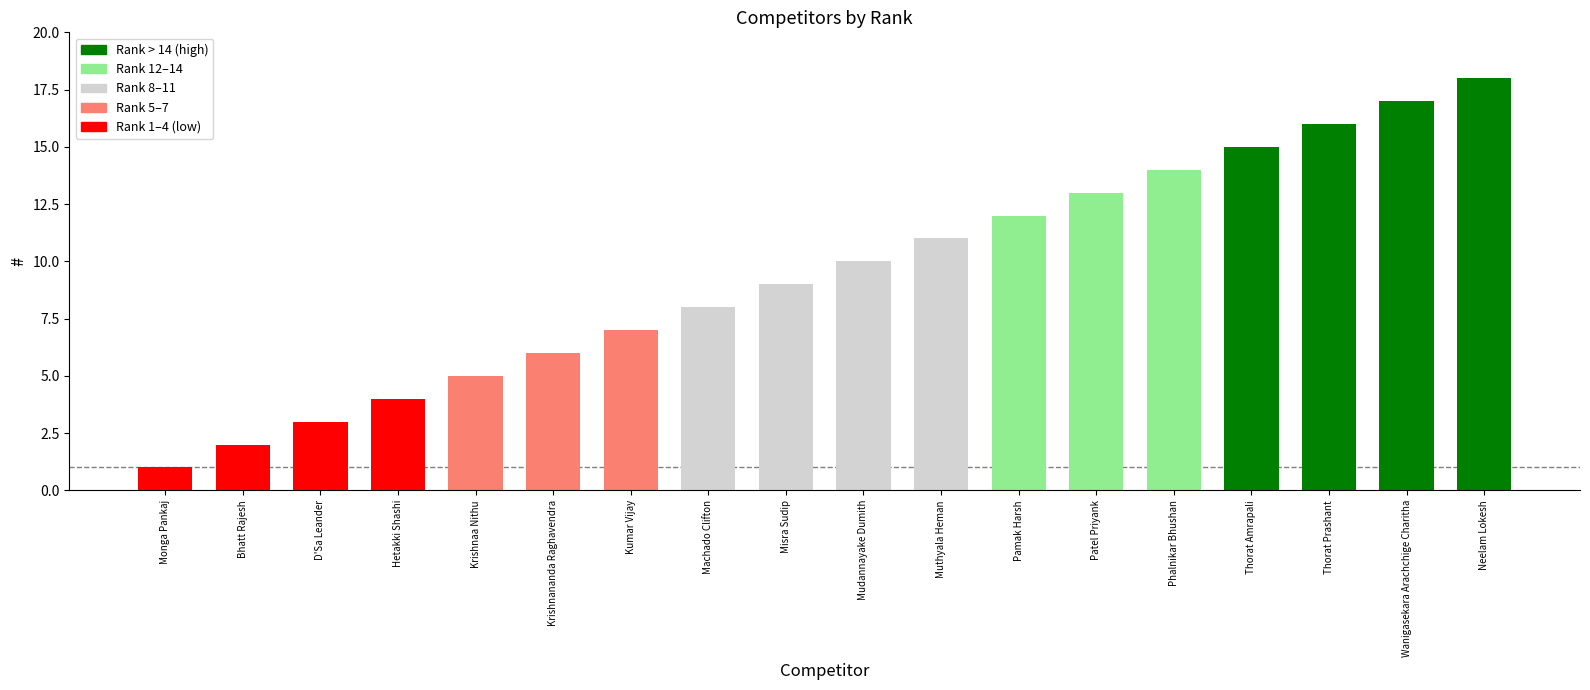

Which category has the highest value across all series?

Neelam Lokesh